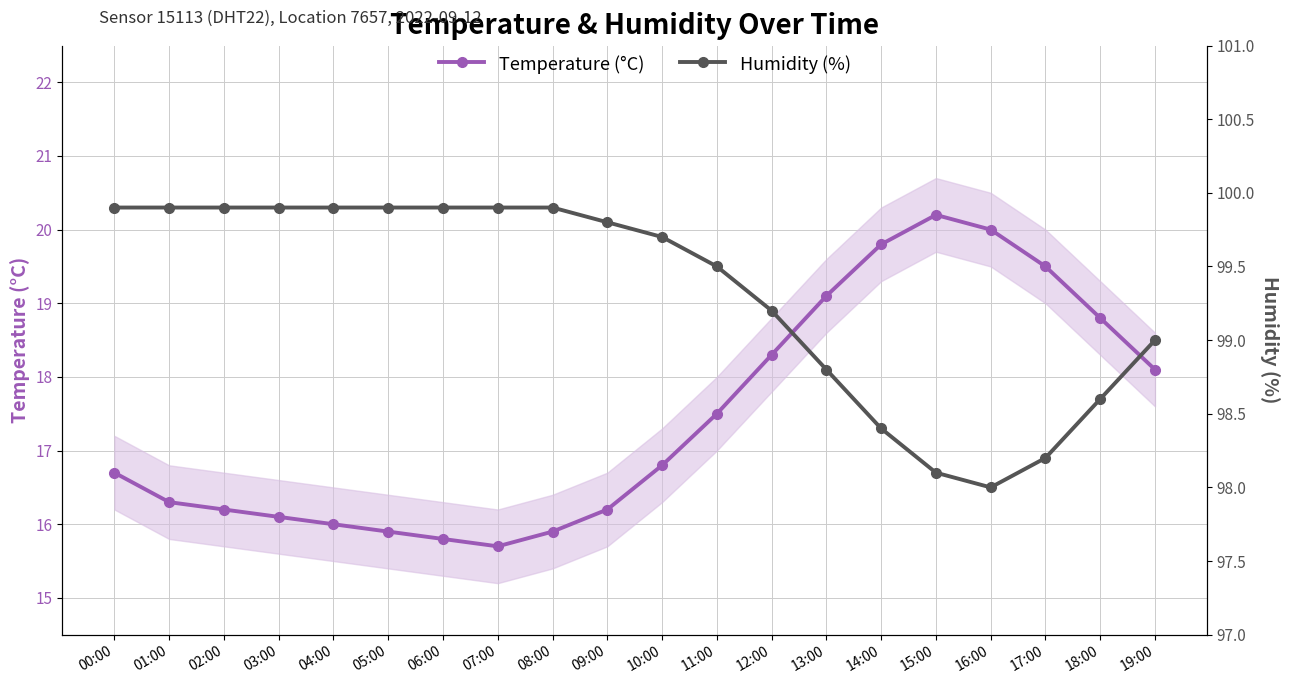

Reading left to right, transcribe all the data shown in this chart.

Temperature (°C): 16.7	16.3	16.2	16.1	16.0	15.9	15.8	15.7	15.9	16.2	16.8	17.5	18.3	19.1	19.8	20.2	20.0	19.5	18.8	18.1
Humidity (%): 99.9	99.9	99.9	99.9	99.9	99.9	99.9	99.9	99.9	99.8	99.7	99.5	99.2	98.8	98.4	98.1	98.0	98.2	98.6	99.0